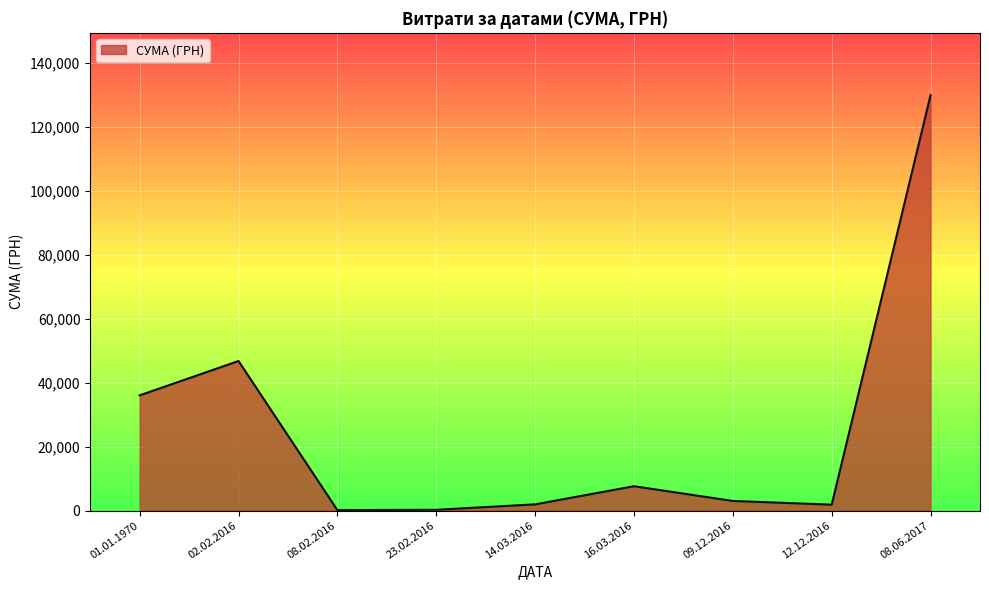

What is the difference between the maximum and minimum values?

129864.3